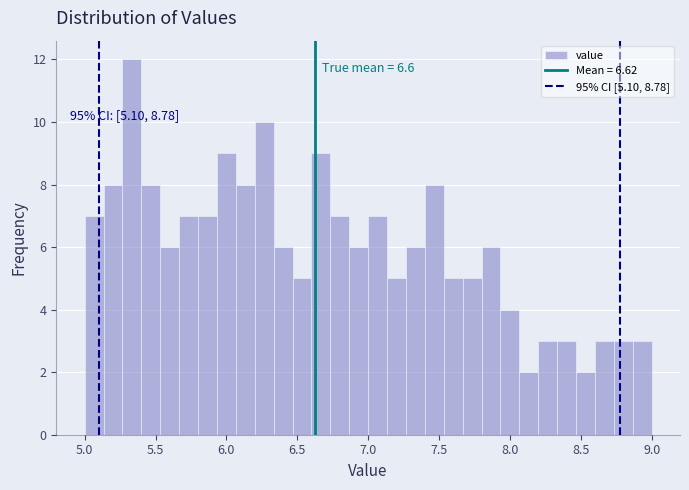

Around what value on the x-axis is the tallest bar? Give the approximate position of its centre, as read against the axis.

5.35